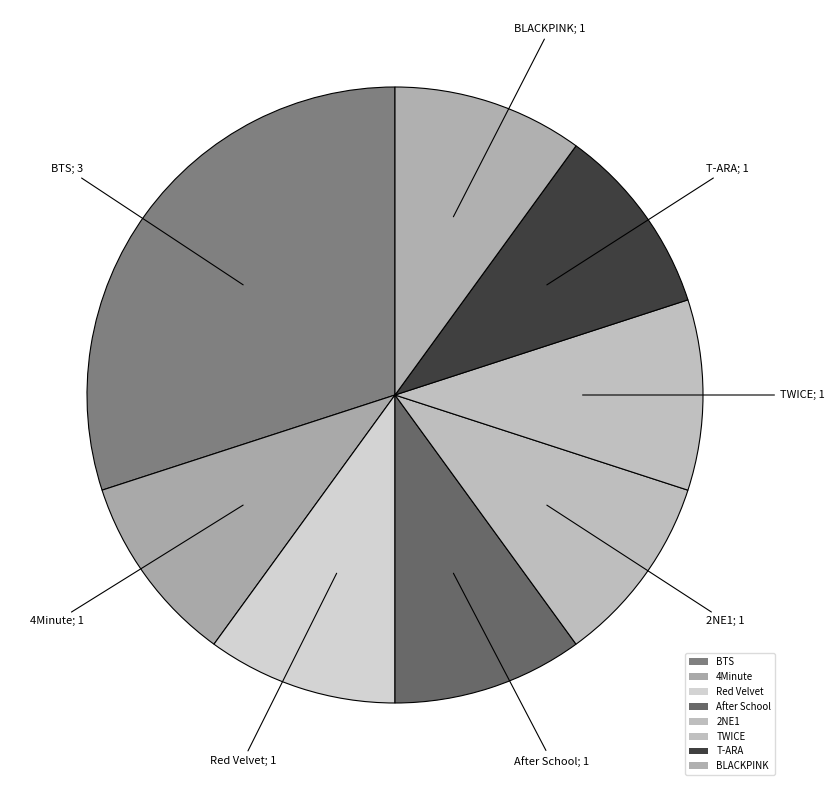

How many segments does this pie chart have?

8